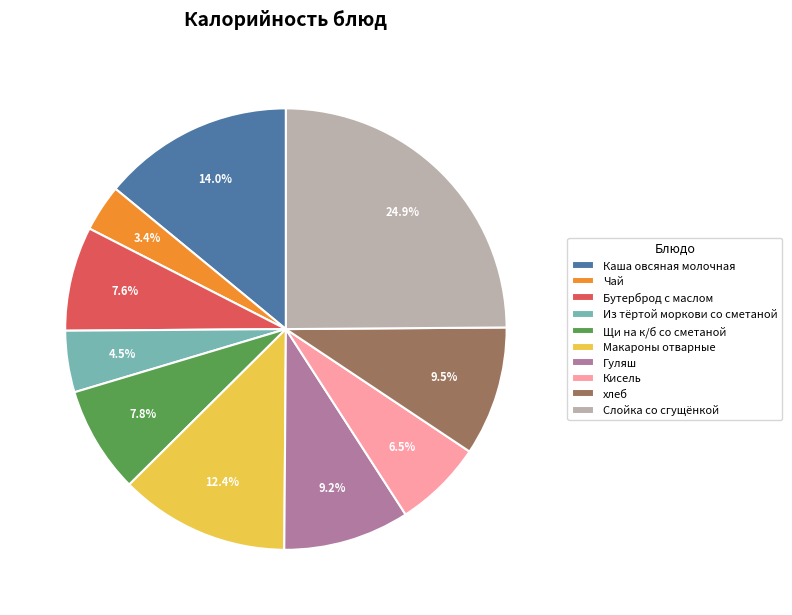

Is Щи на к/б со сметаной the majority of the pie?

No